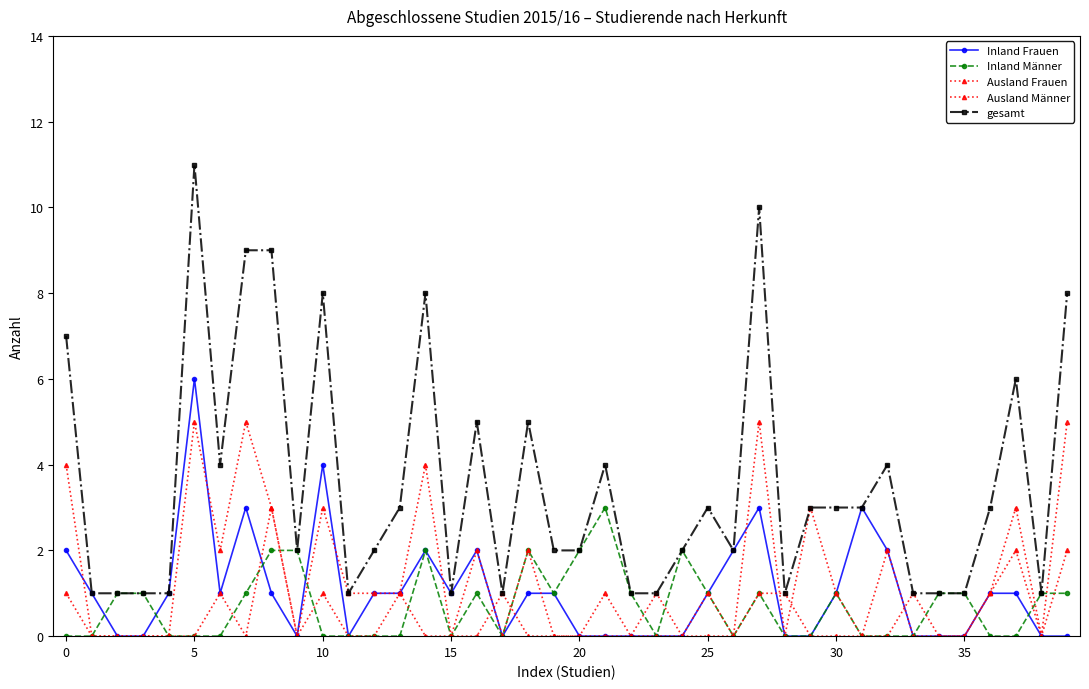

How many lines are shown in the chart?

5